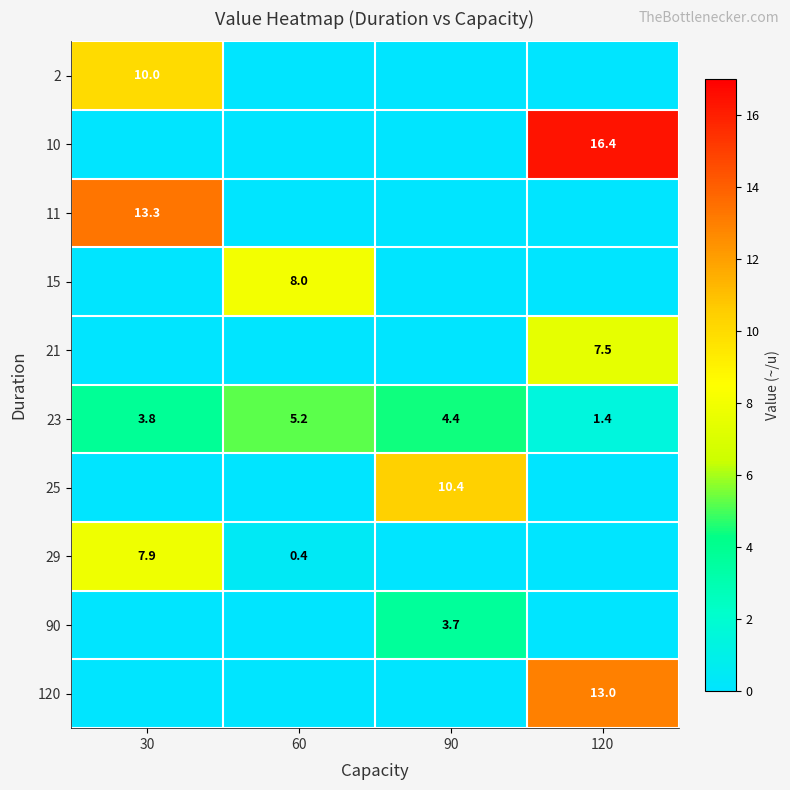

What is the spread (max minus min) of values at 120?

16.4